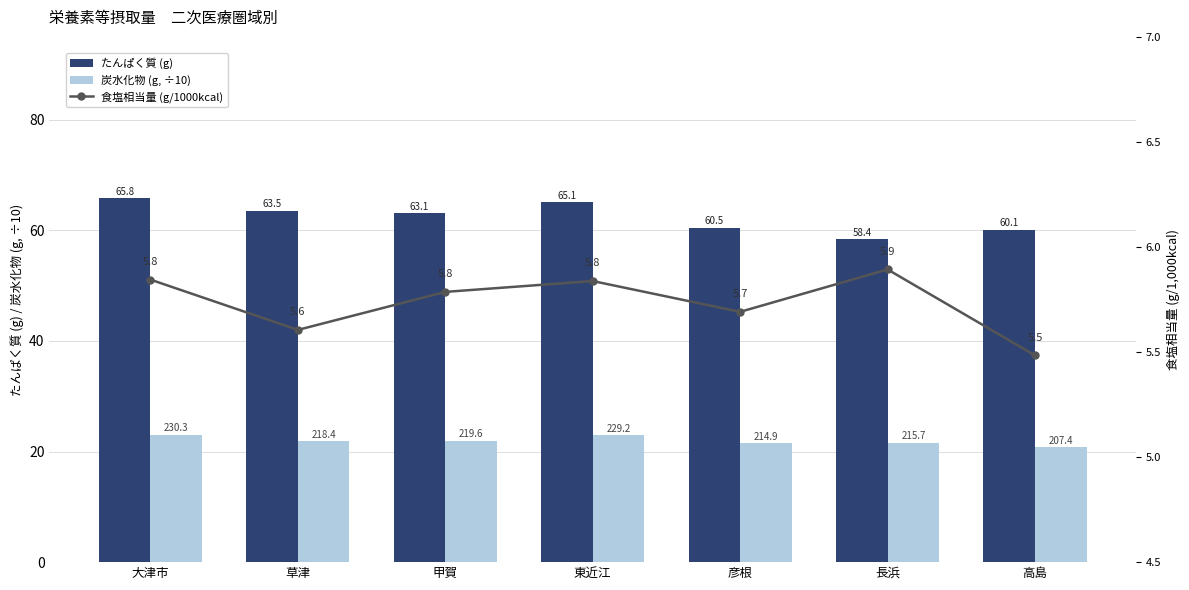

At which category is the sum across all series the highest?

大津市